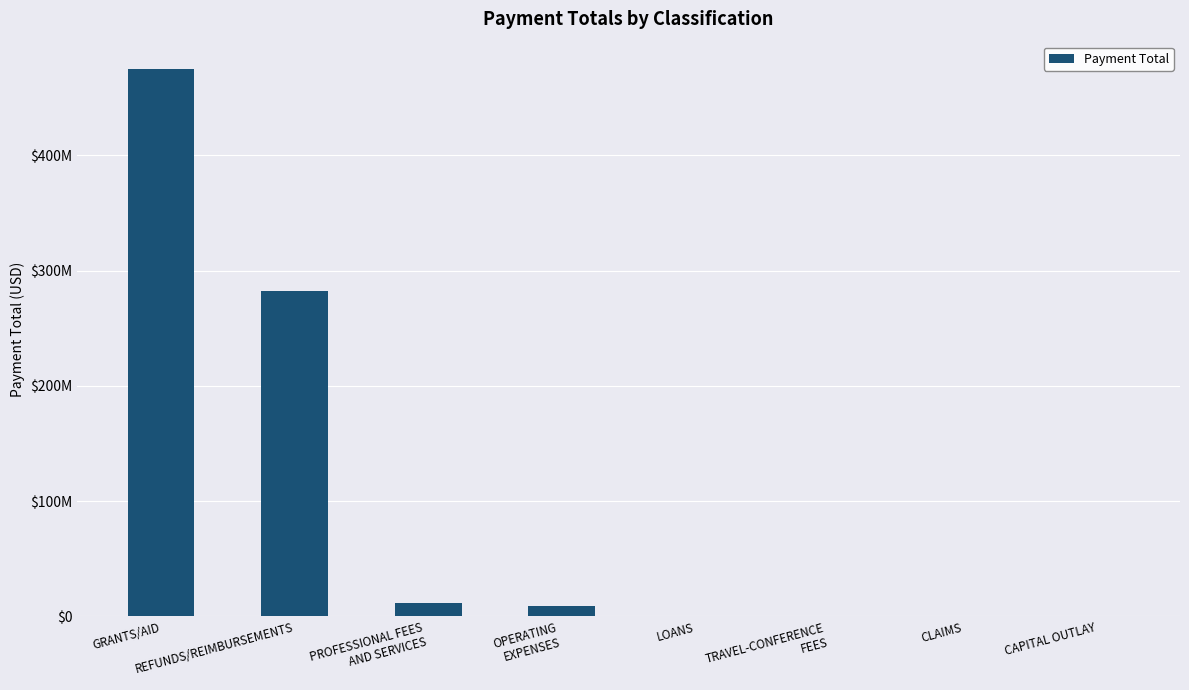

What is the sum of all values?

777827760.6